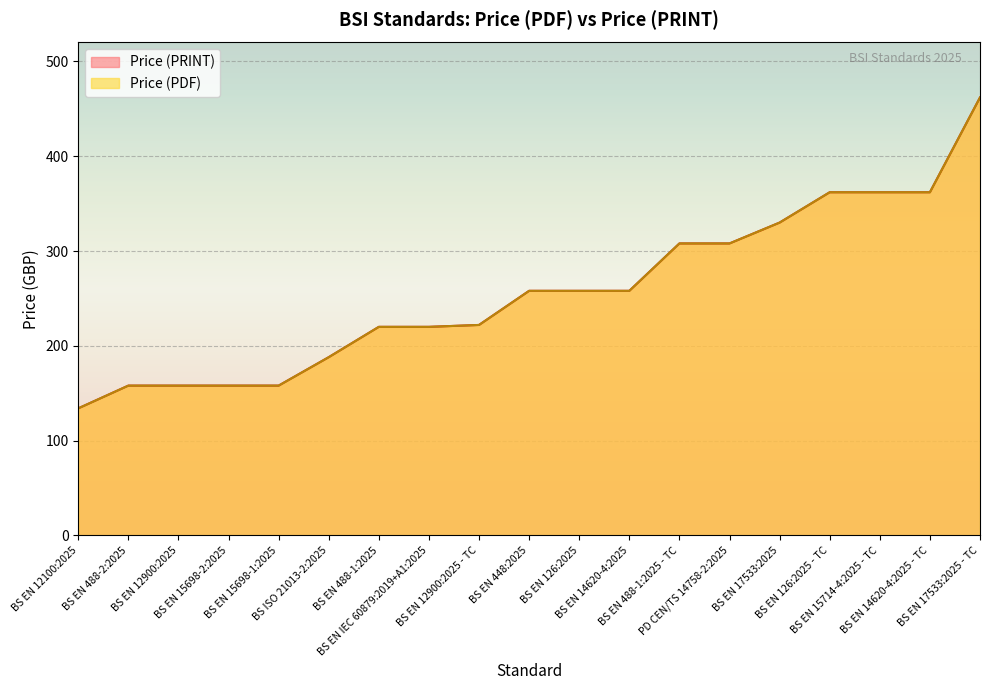

Which series has the largest total across all categories?

Price (PDF)